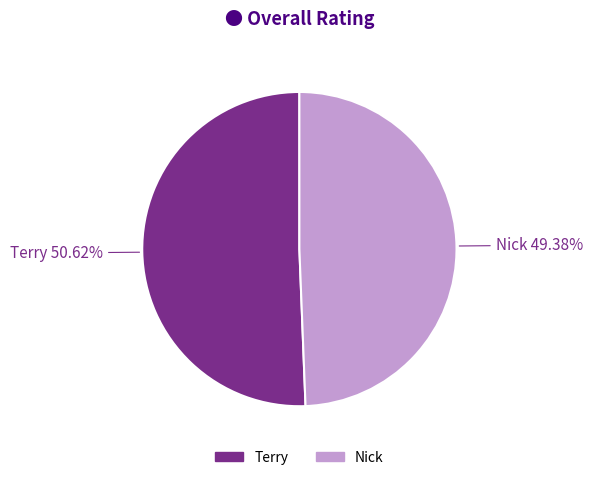

To the nearest percent, what portion does Nick represent?

49%